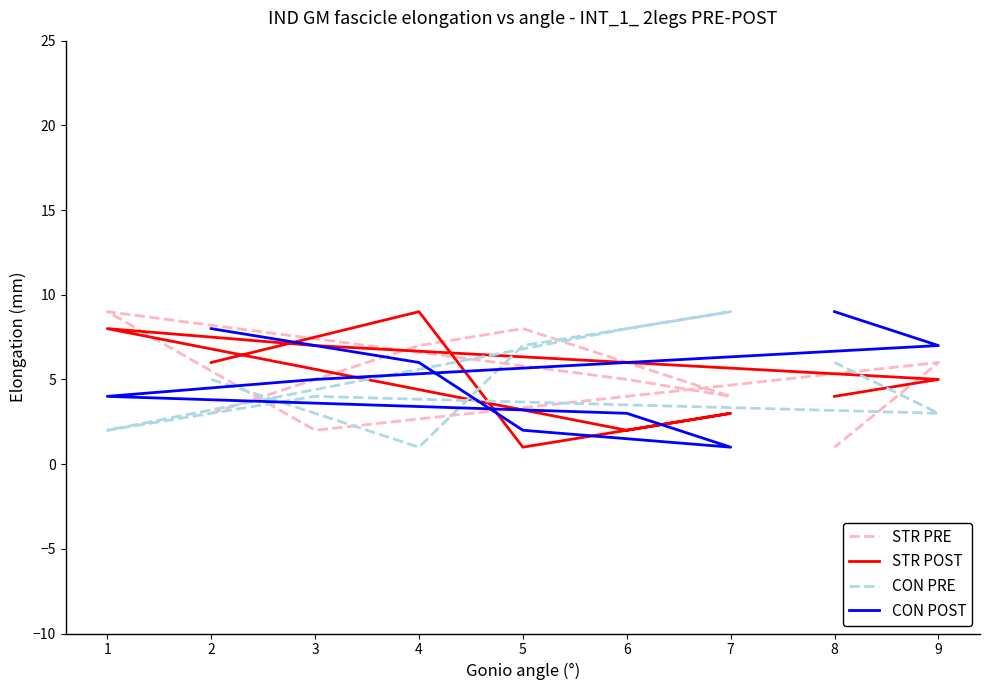

How many interior local valleys does the STR PRE series have?

2